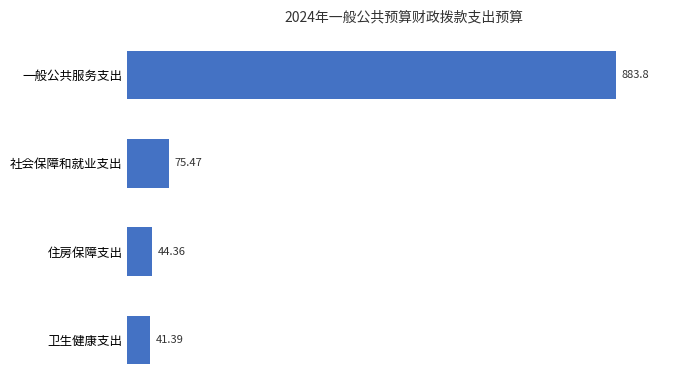

What is the difference between the maximum and minimum values?

842.4